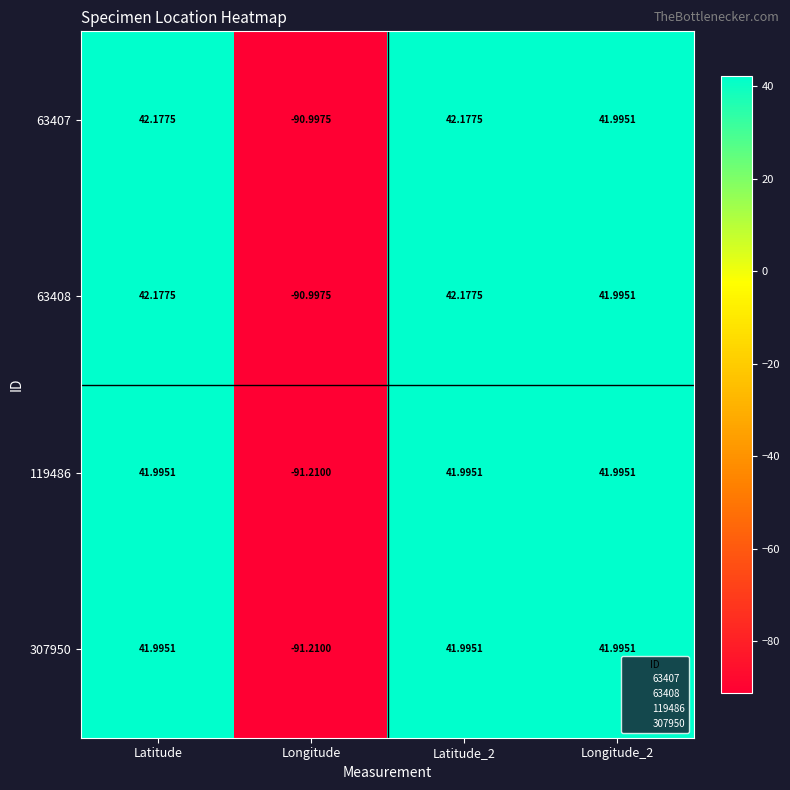

Where does the 119486 series first go above 41?

Latitude